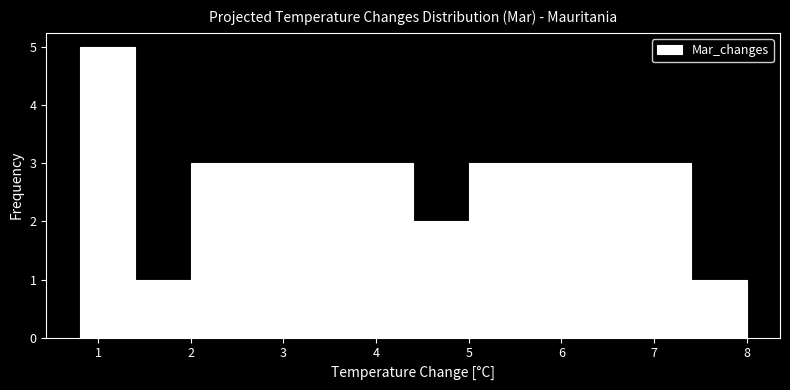

Which range on the x-axis has the tallest bar?

0.8 to 1.4